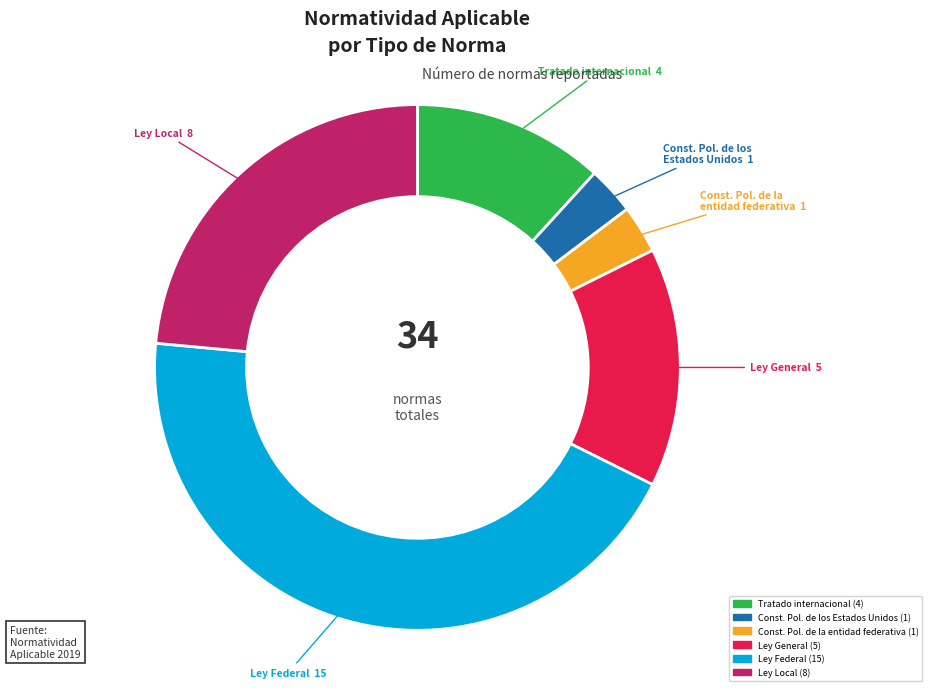

Is there a majority slice in this chart?

No